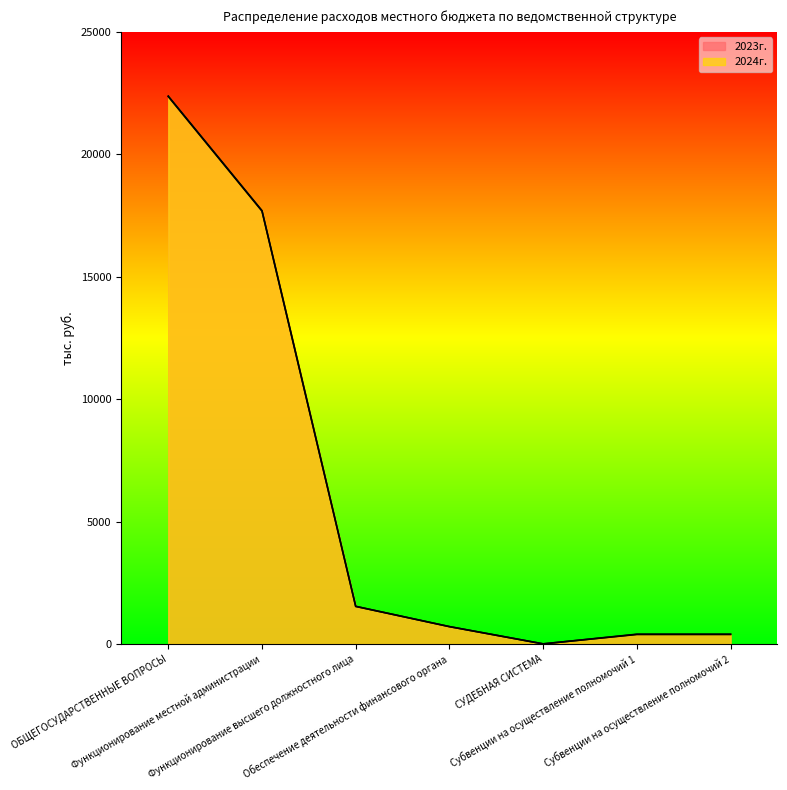

Where is 2023г. nearest to the value 11178?

Функционирование местной администрации